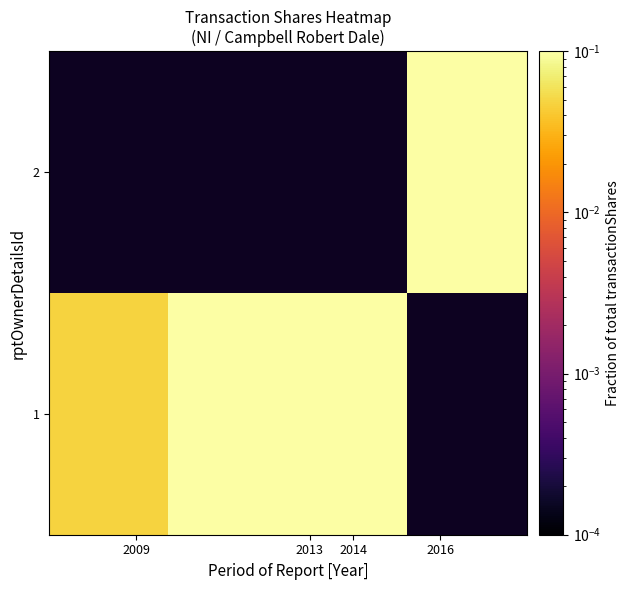

How many values in row_1 are above zero?

1